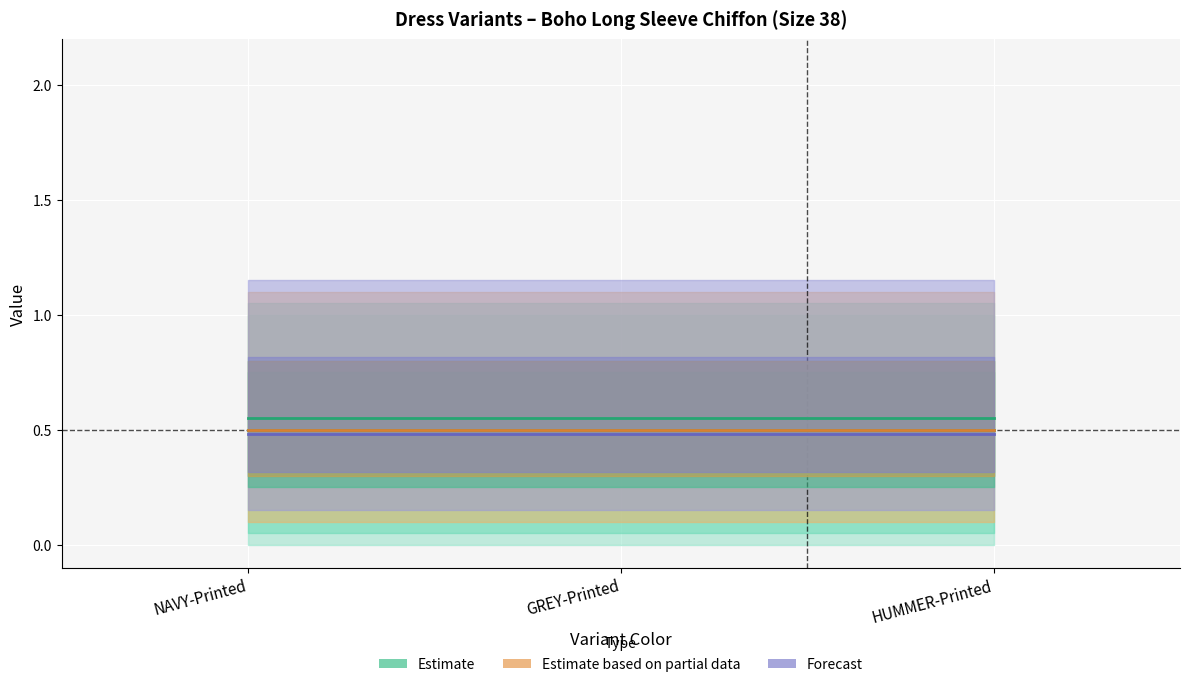

At which category is the sum across all series the highest?

NAVY-Printed